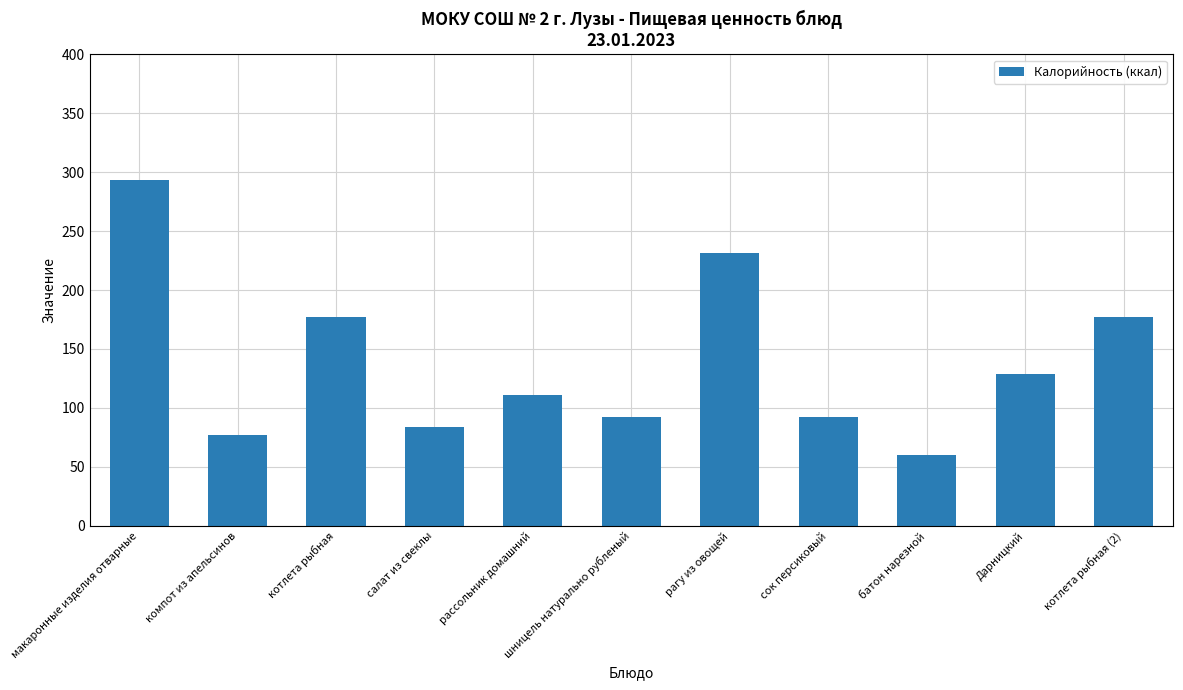

What is the difference between the maximum and minimum values?

233.0